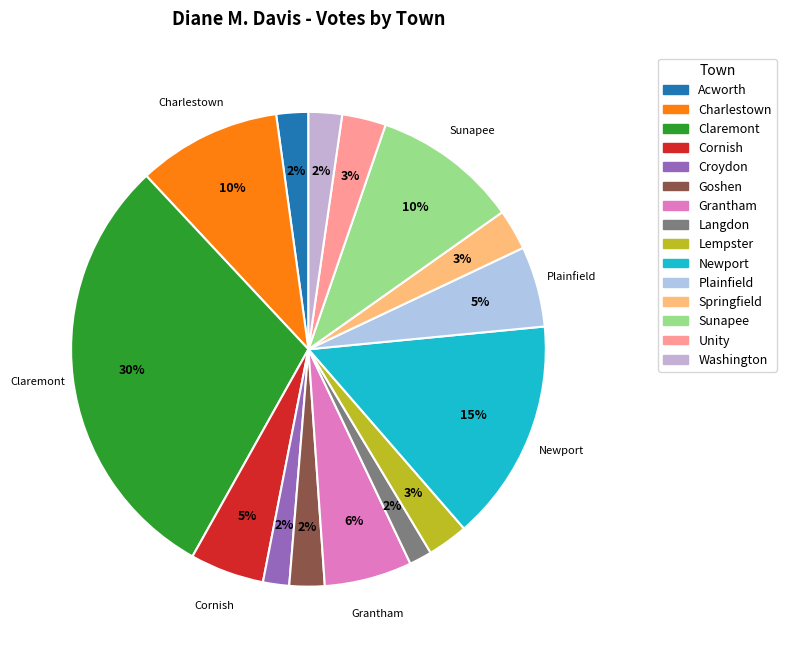

Count the number of slices in the pie.

15